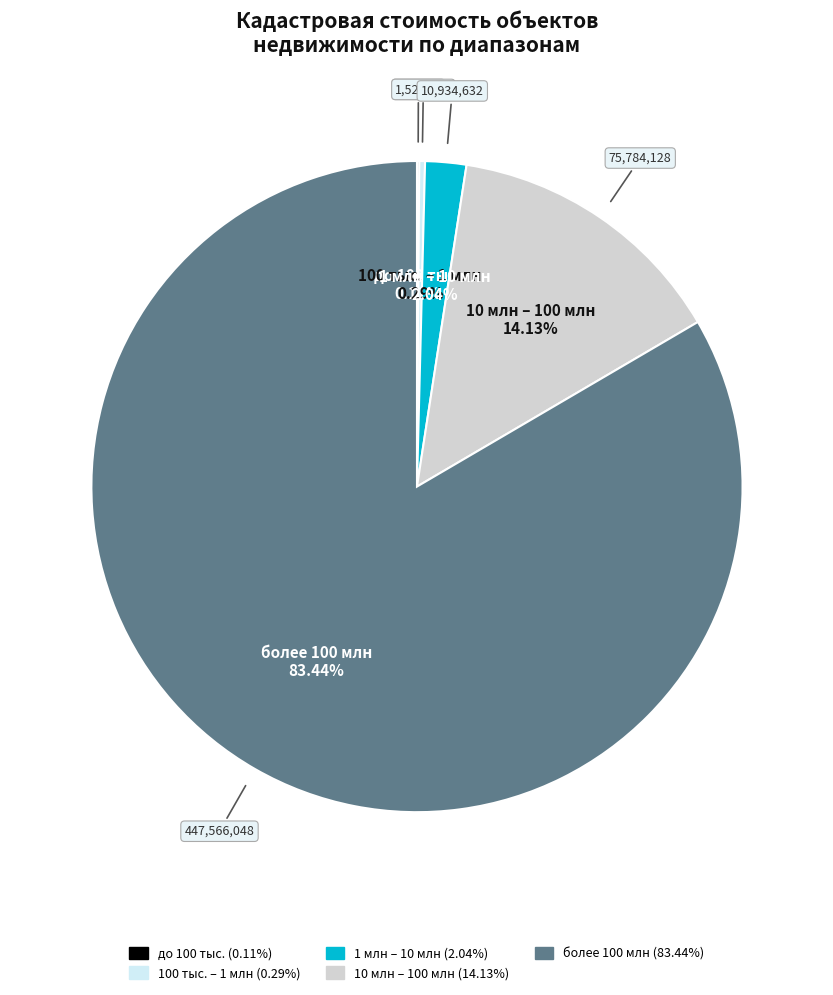

Does any single category account for the majority?

Yes